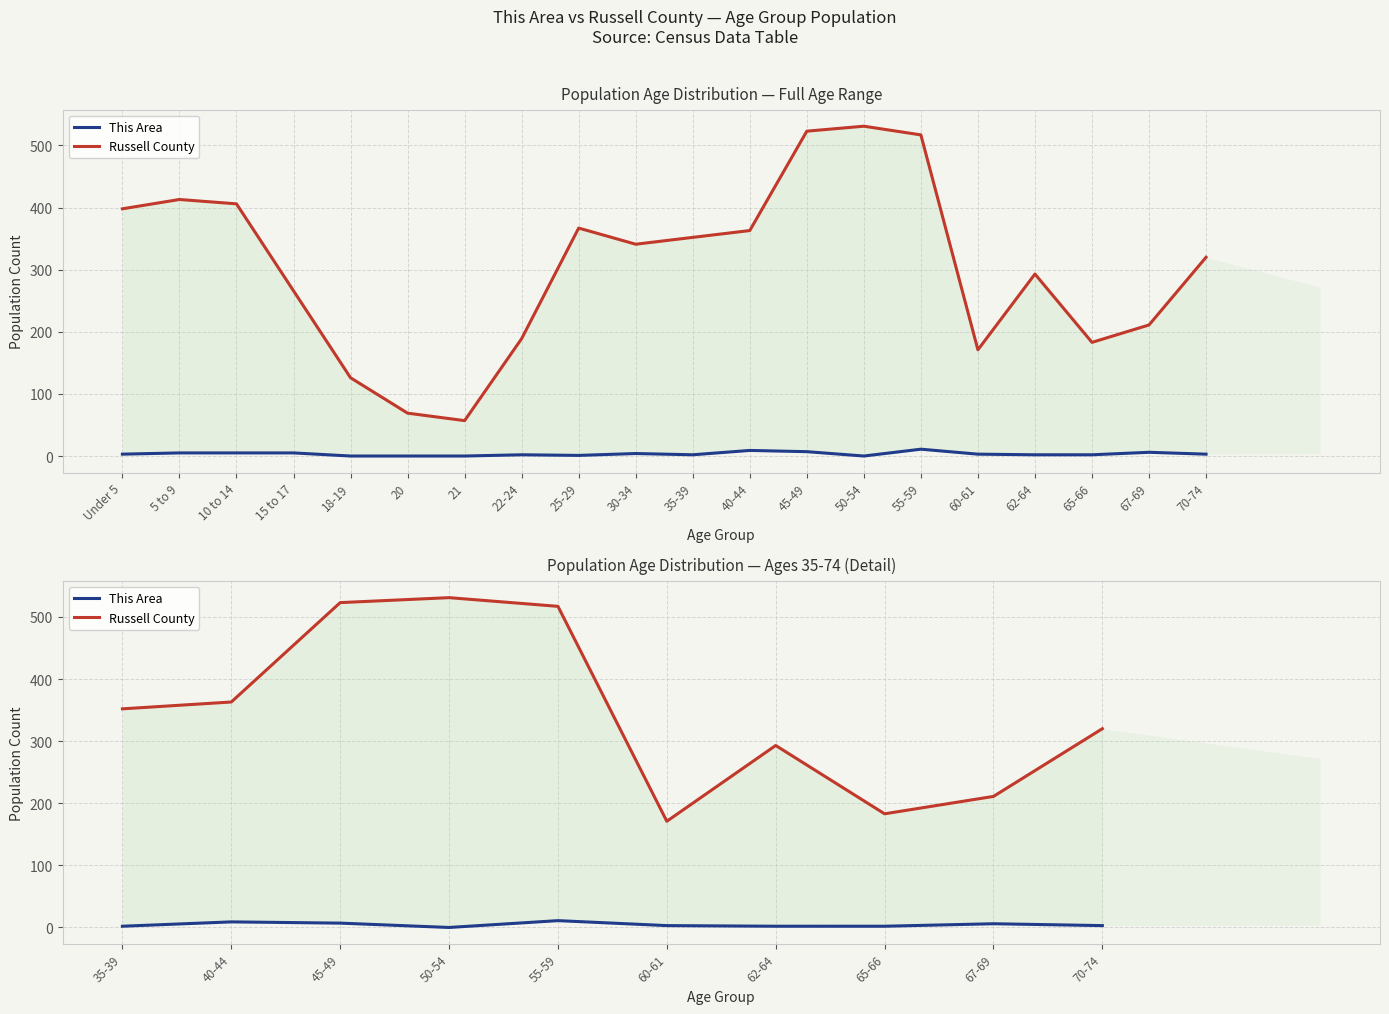

True or false: This Area and Russell County cross at least once.

False